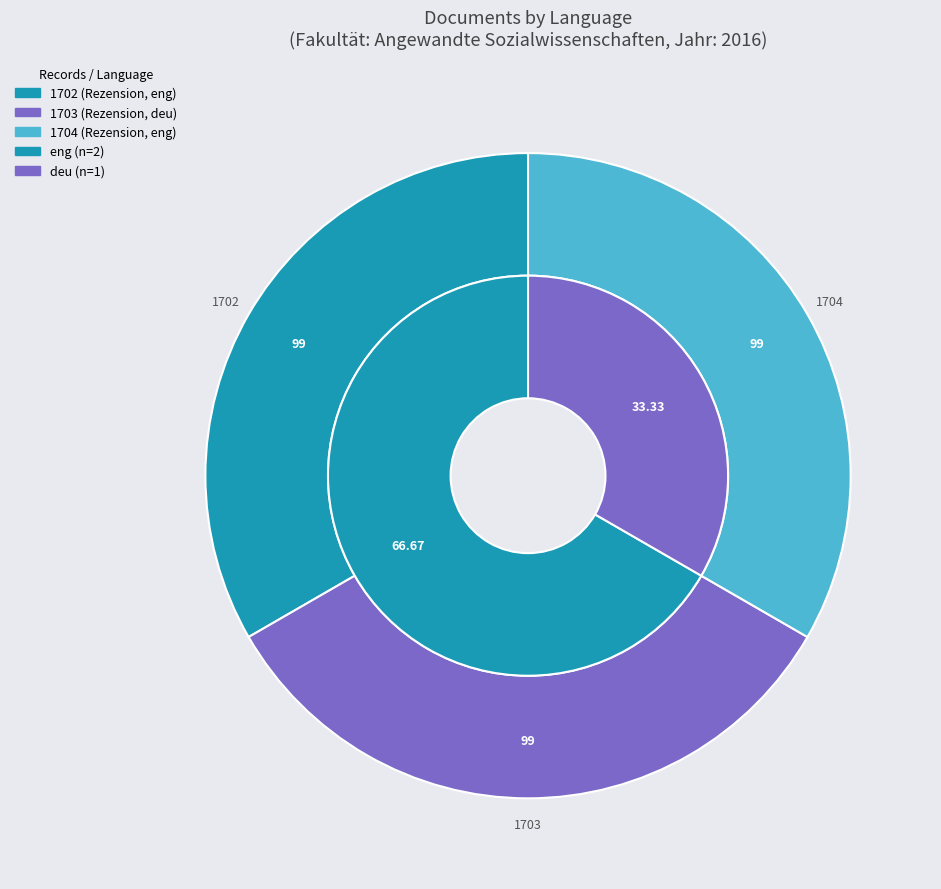

True or false: 1704 accounts for 23% of the total.

False